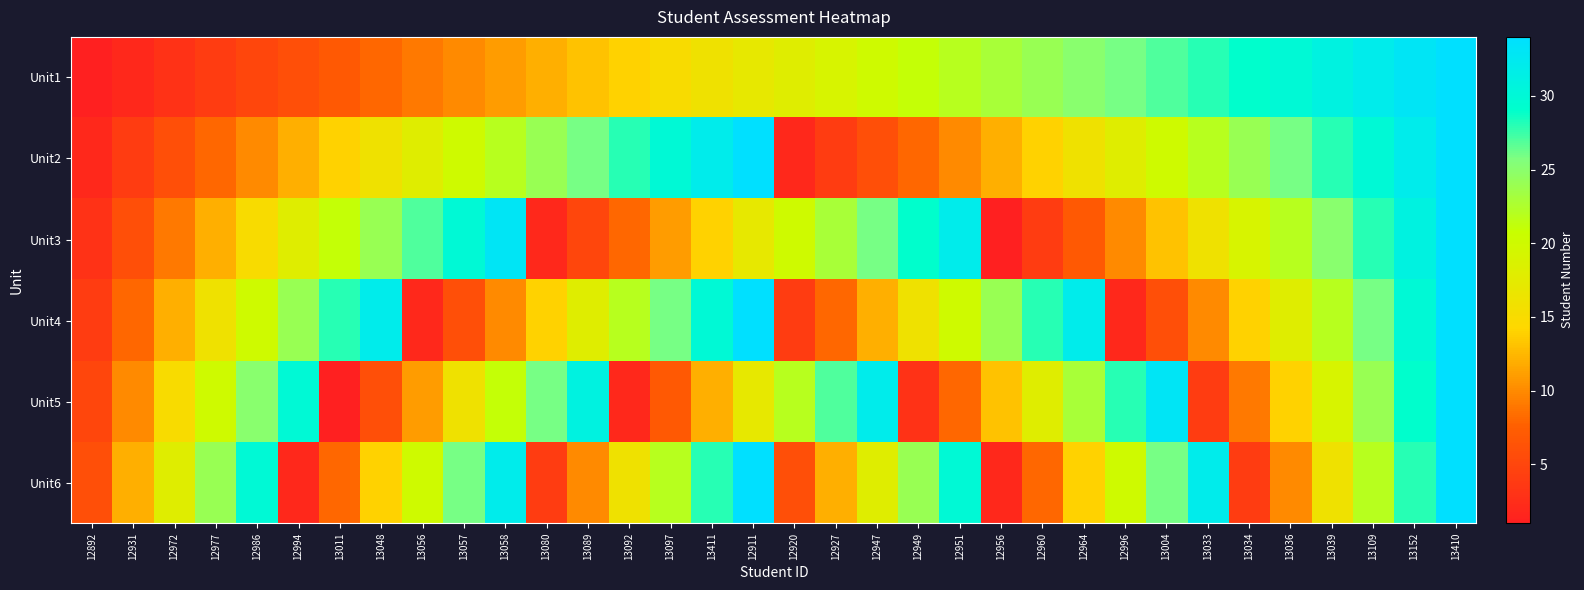

What is the total value across all series at 12986?

105